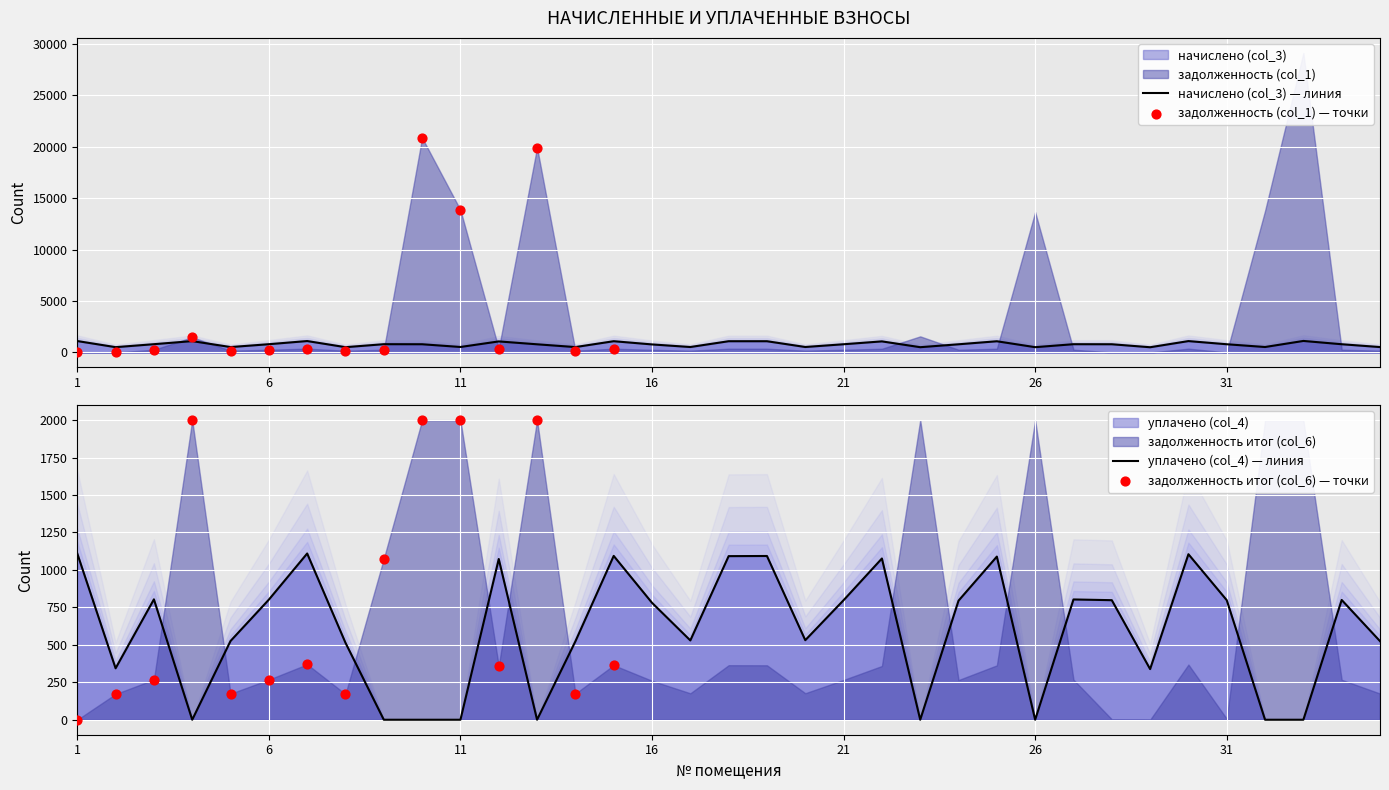

Is the value of начислено (col_3) at 16 greater than the value of уплачено (col_4) at 9?

Yes